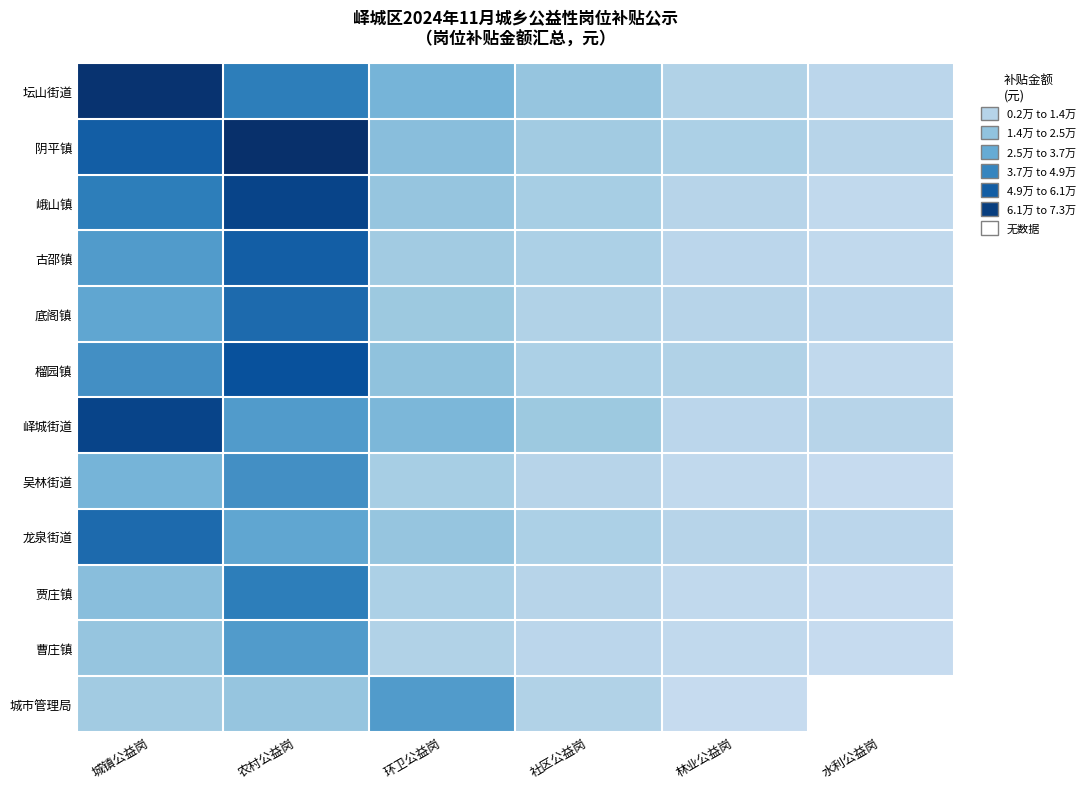

Where does the 龙泉街道 series first go above 18200?

城镇公益岗